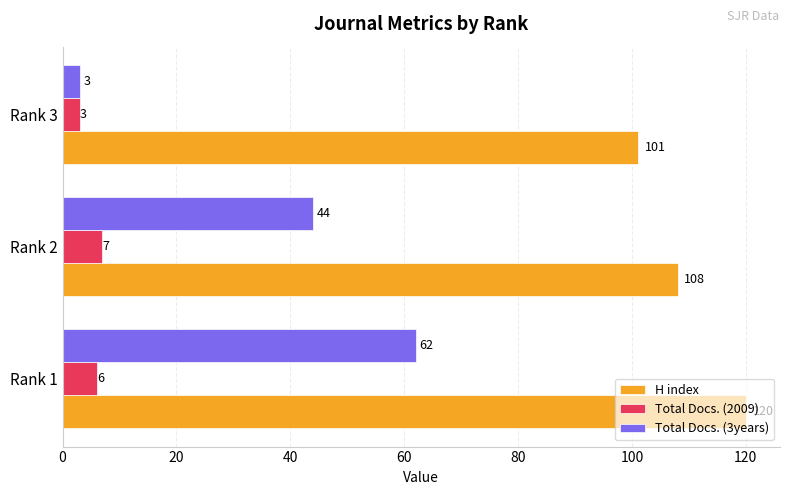

What are all the series names shown in the legend?

H index, Total Docs. (2009), Total Docs. (3years)